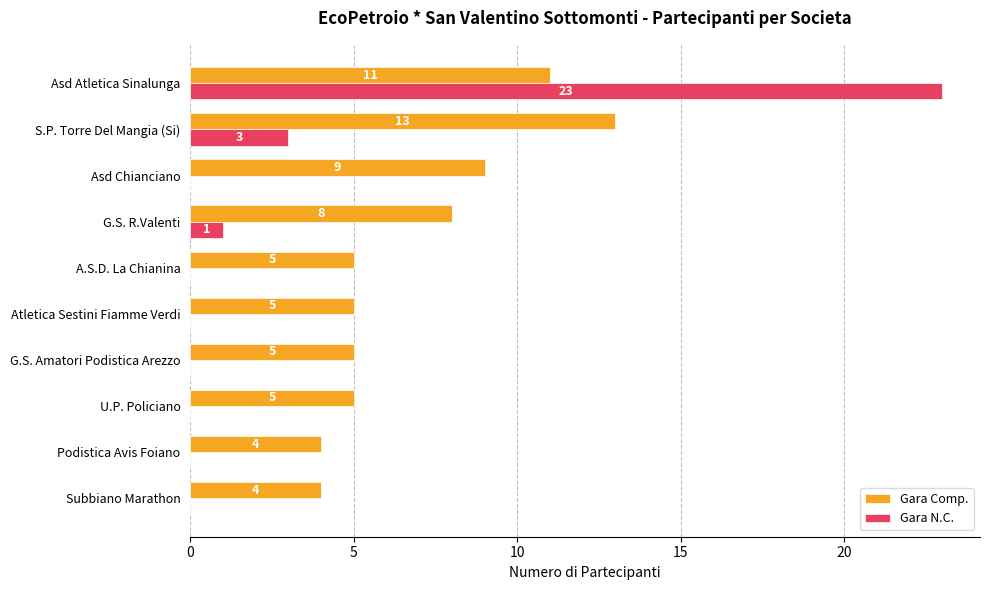

What is the average value of the Gara N.C. series?

3